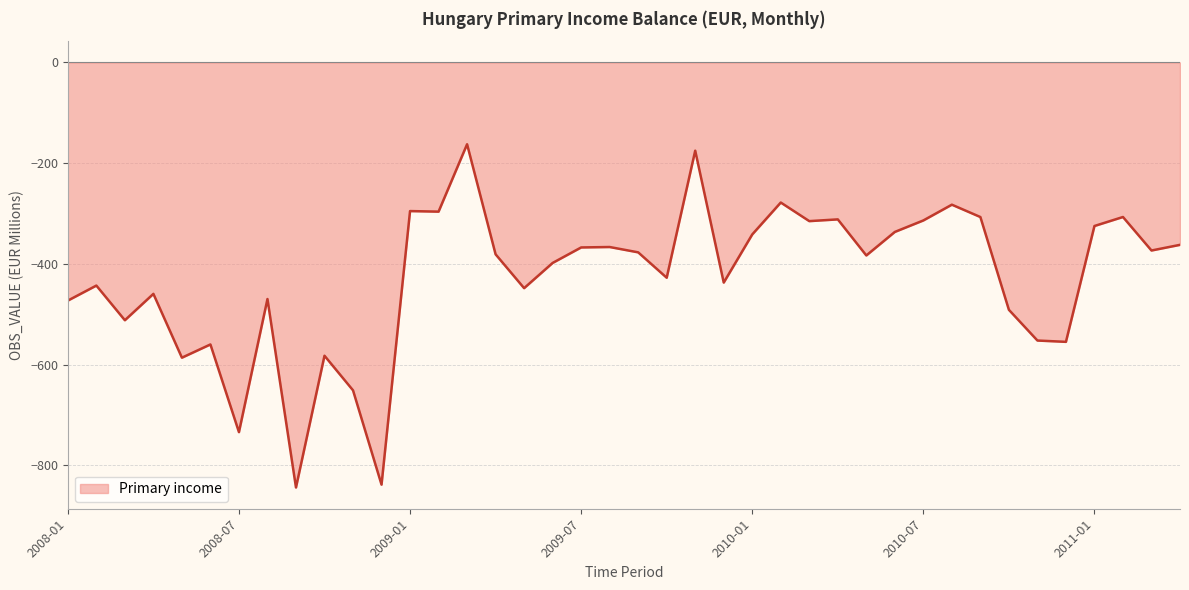

What is the difference between the maximum and minimum values?

681.3